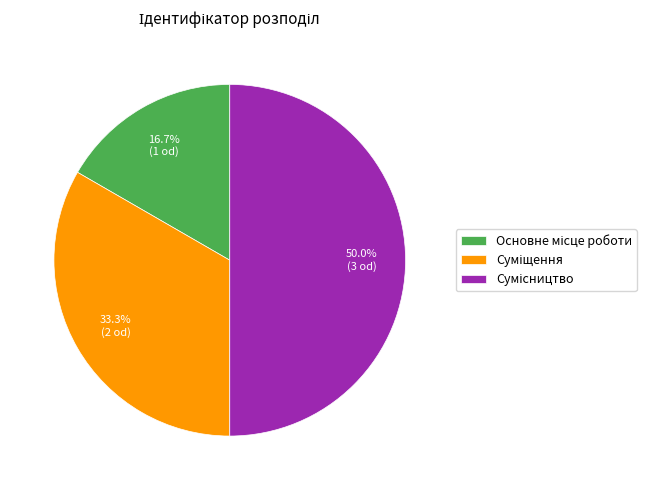

To the nearest percent, what is the combined percentage of Сумісництво and Суміщення?

83%